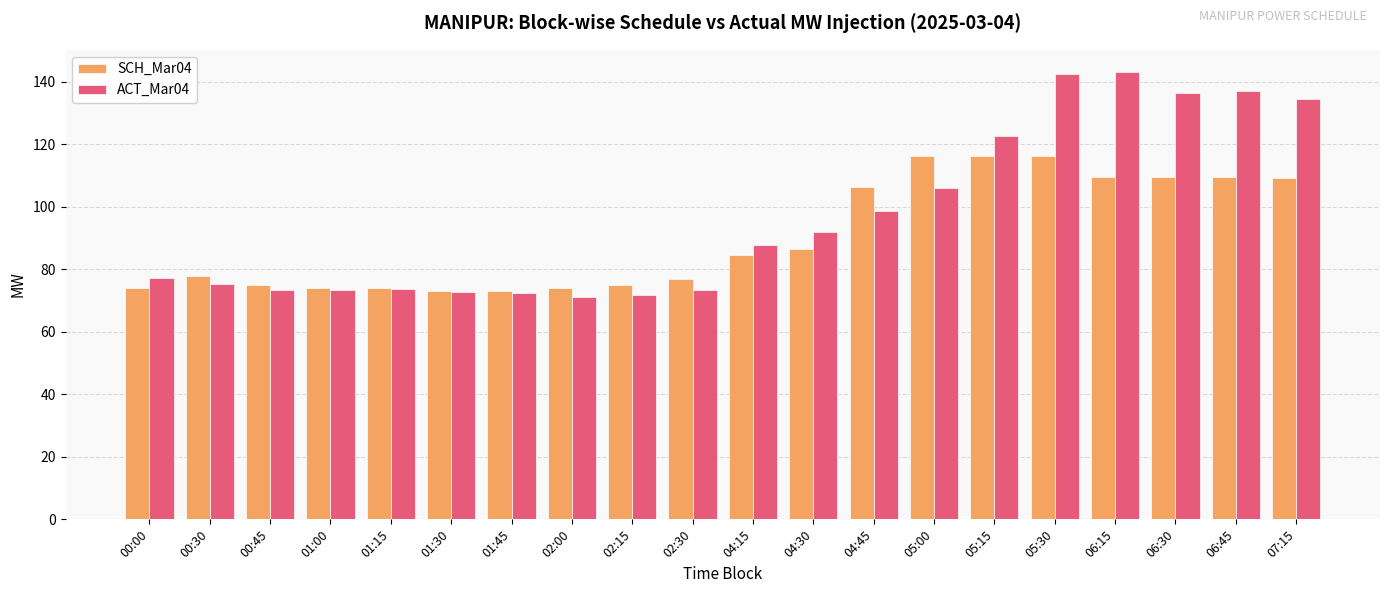

Where is SCH_Mar04 nearest to the value 94?

04:30